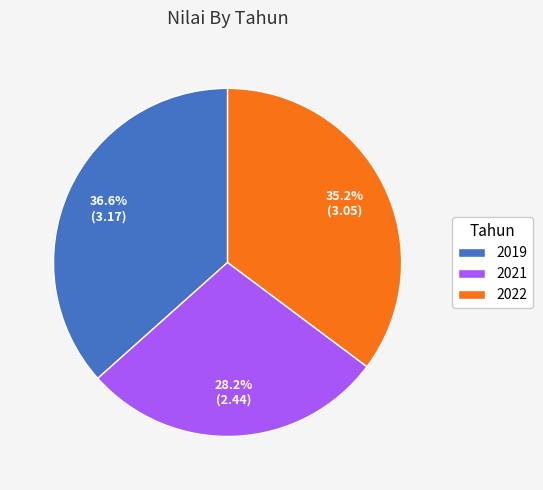

To the nearest percent, what is the difference between the 2019 and 2022 slice percentages?

1%